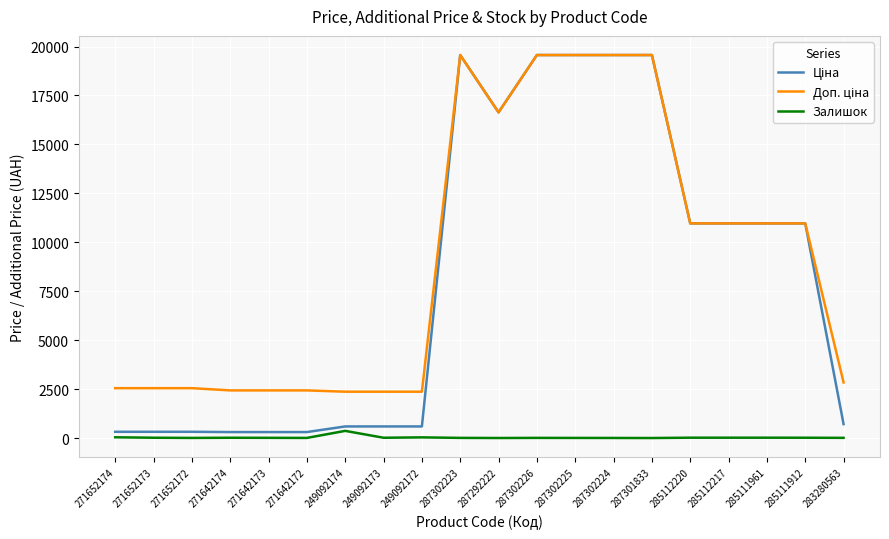

What is the maximum value shown in the chart?

19564.9